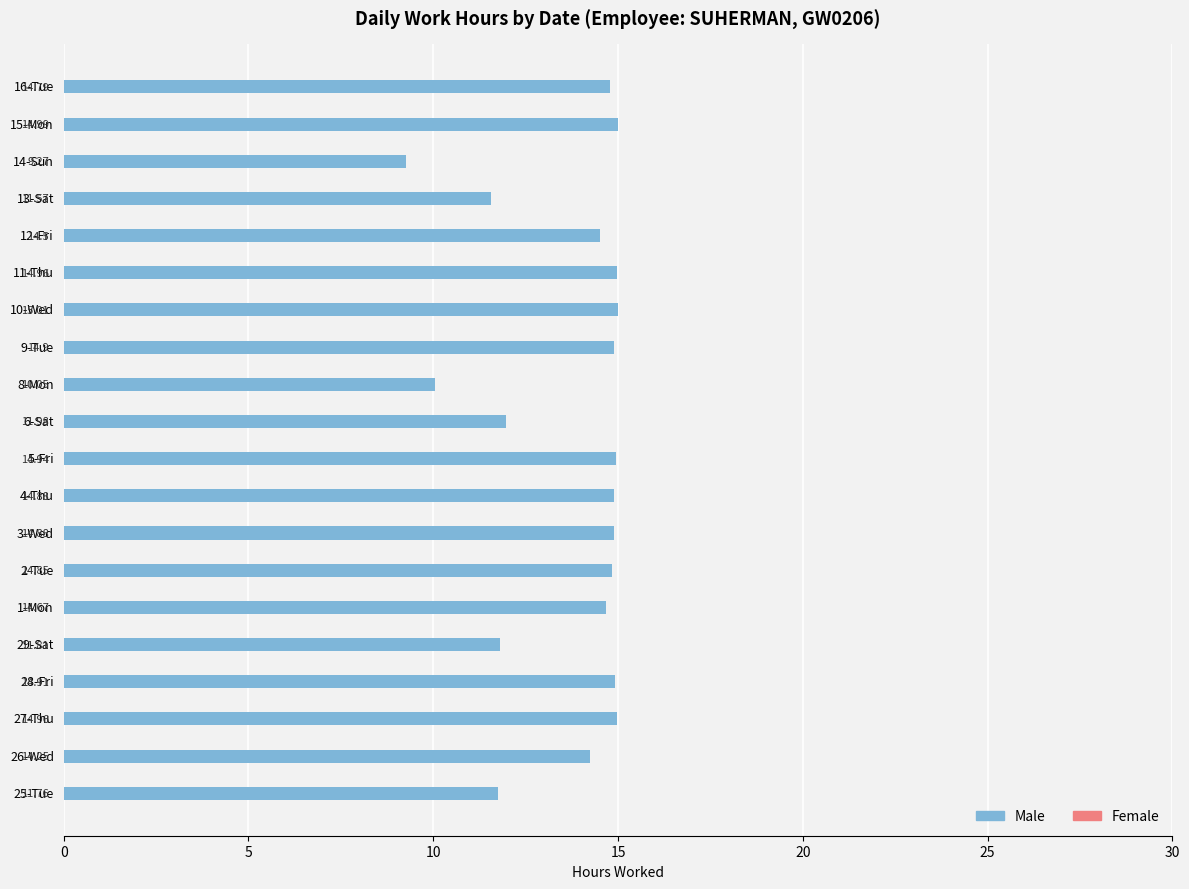

Between 10-Wed and 13-Sat, which is larger?

10-Wed